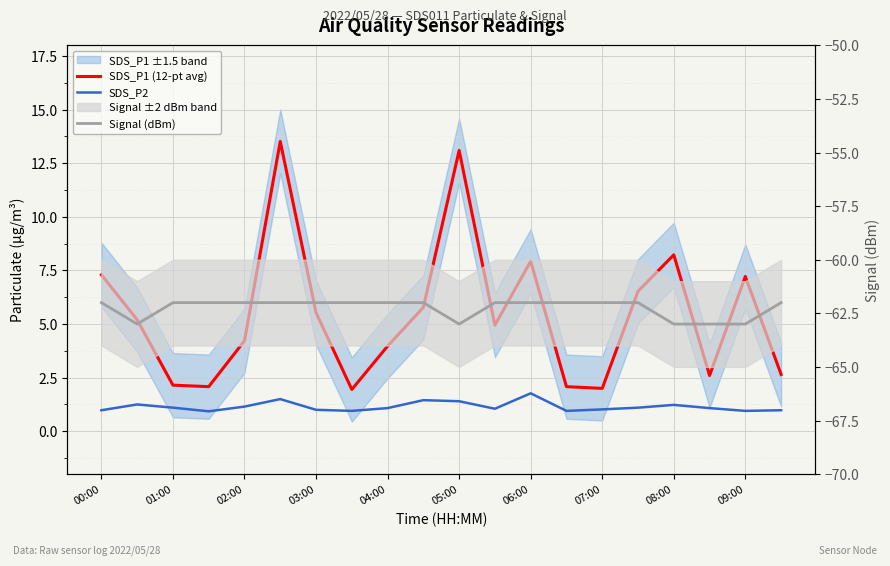

How many lines are shown in the chart?

3